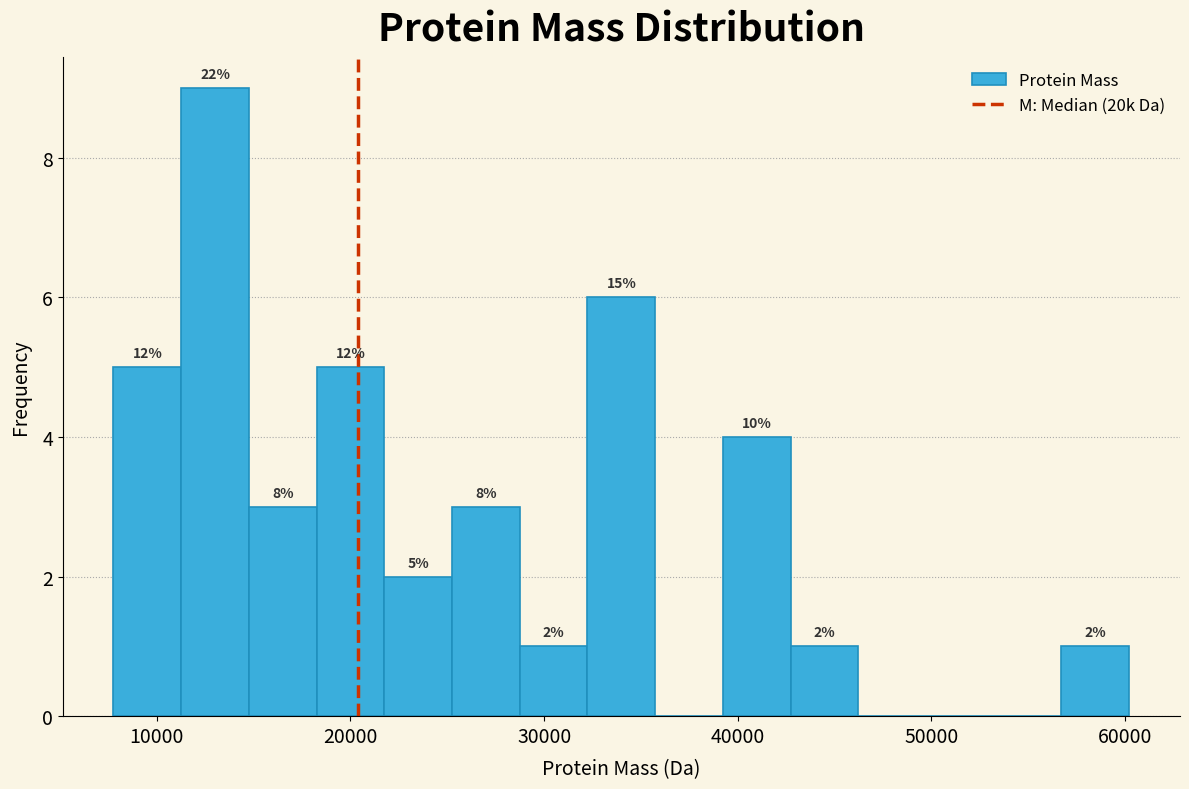

Around what value on the x-axis is the tallest bar? Give the approximate position of its centre, as read against the axis.

13000